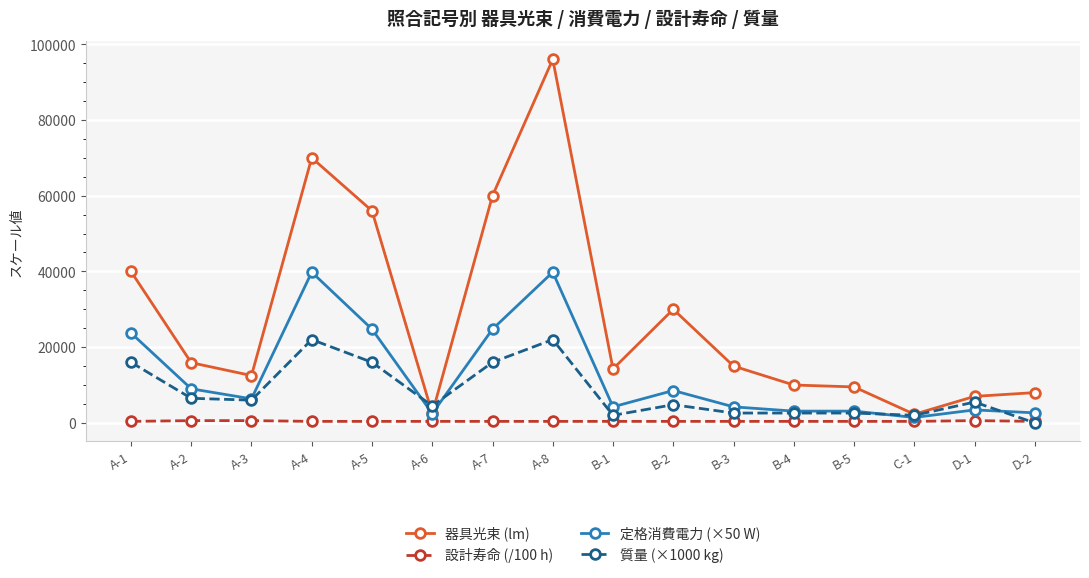

At which category does 器具光束 (lm) reach its first local valley?

A-3